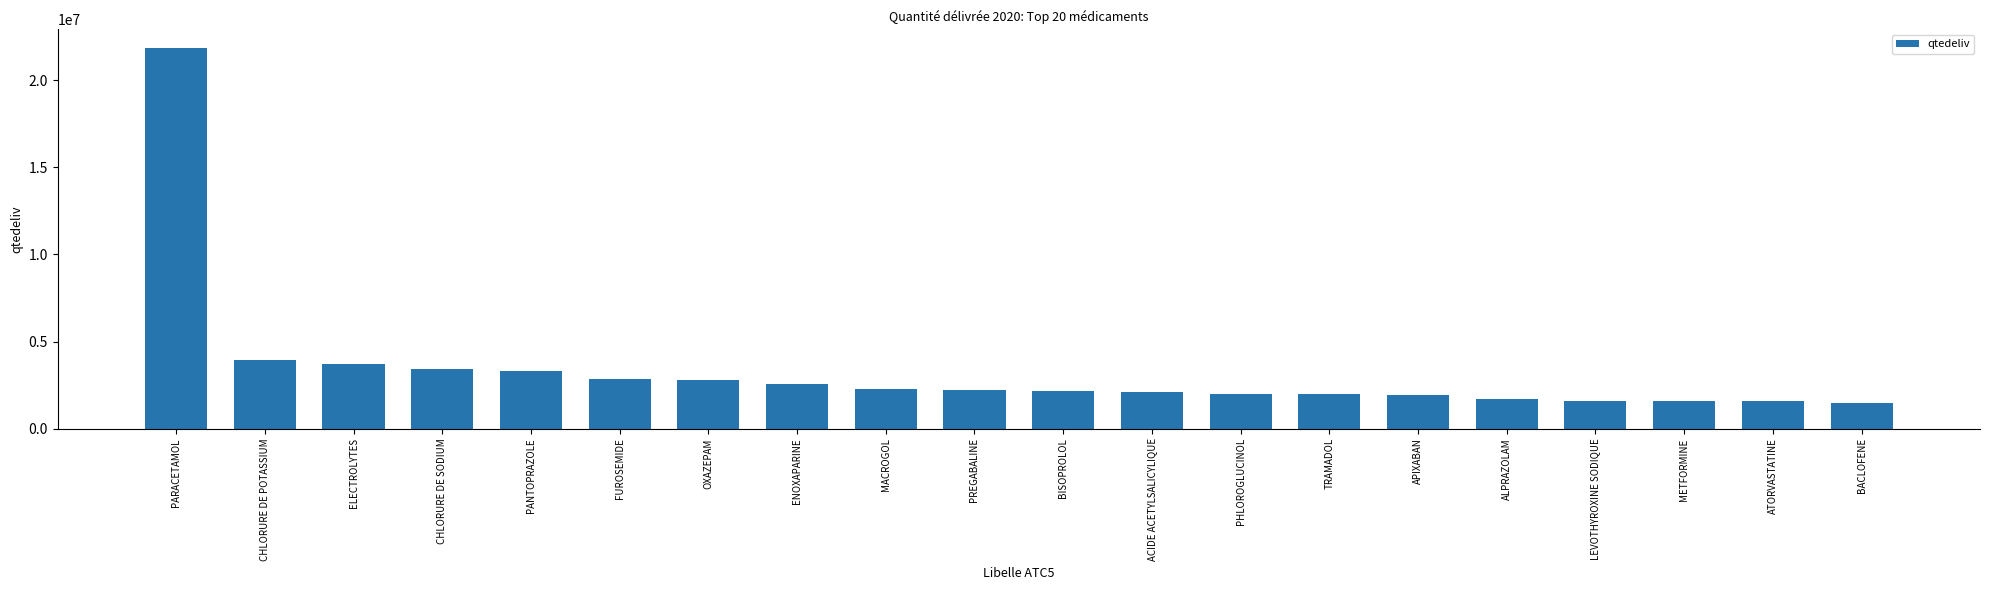

Does the chart contain stacked bars?

No